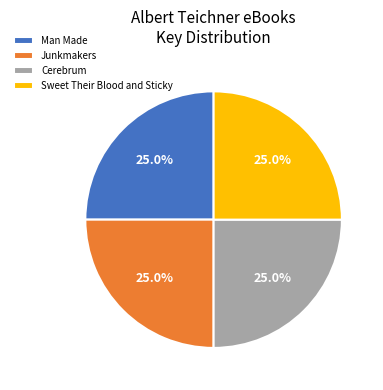

Is there any slice that represents more than half of the pie?

No